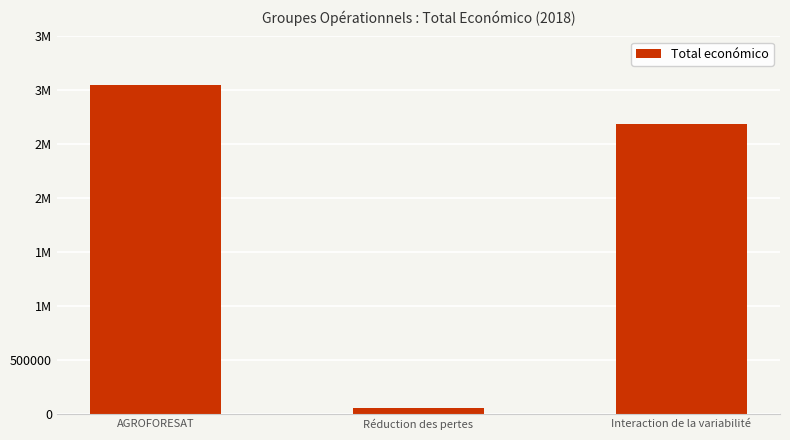

What is the difference between the values at AGROFORESAT and Interaction de la variabilité?

366099